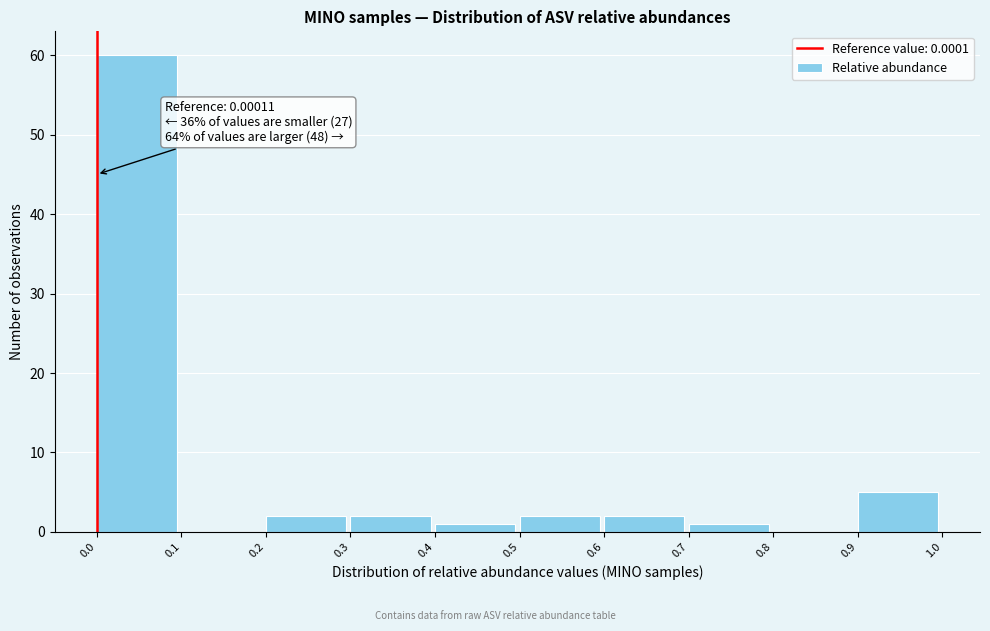

Which range on the x-axis has the tallest bar?

0.0 to 0.1